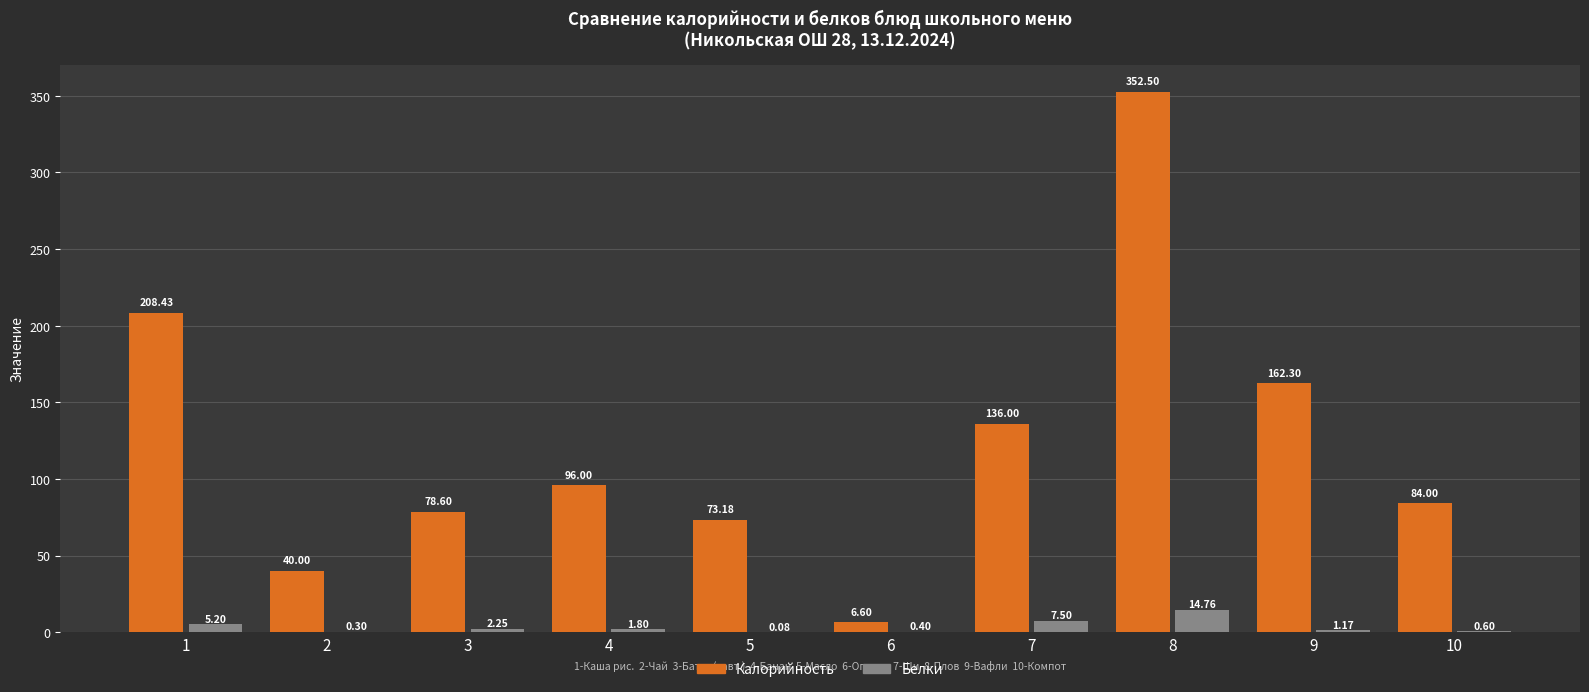

What is the sum of all Калорийность values?

1237.6